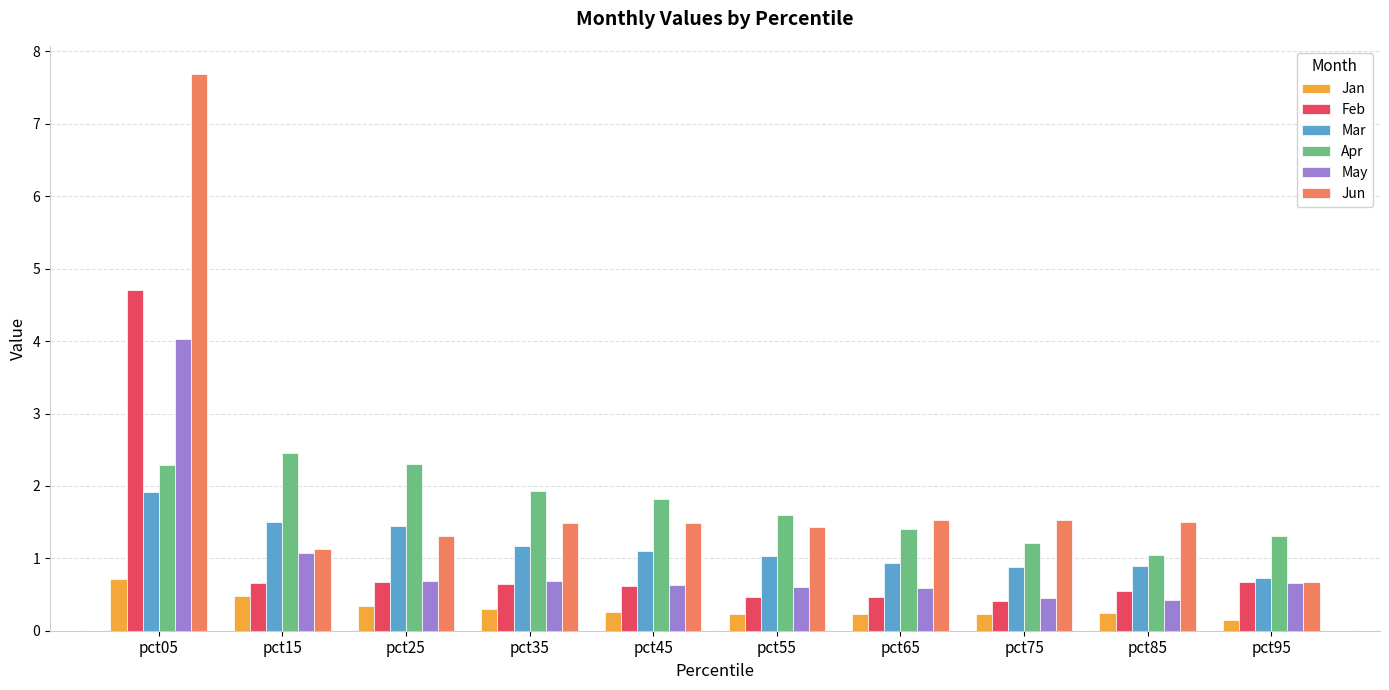

Rank the series by their maximum value, from highest to lowest.

Jun, Feb, May, Apr, Mar, Jan